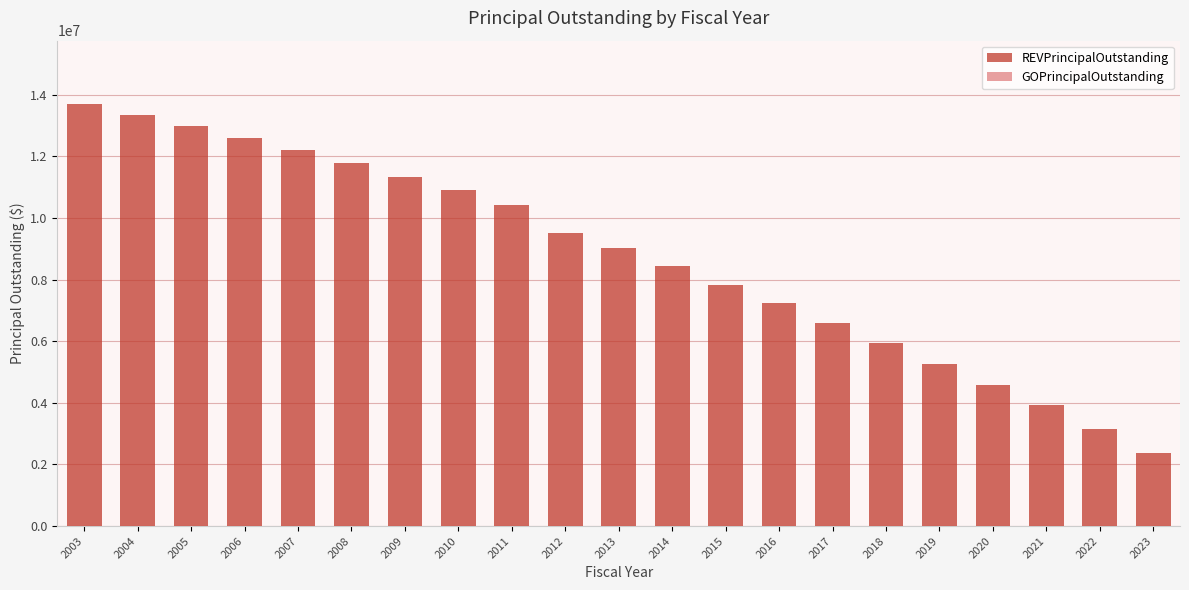

What is the sum of all values?

183145000